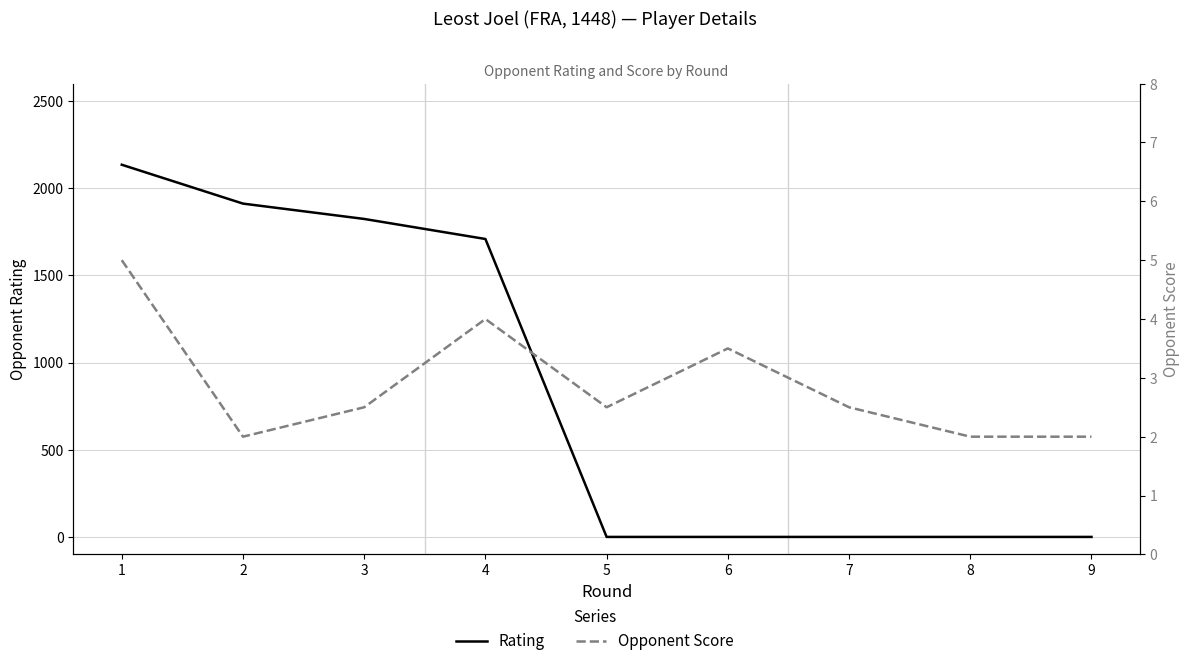

The Opponent Score series shows 1.4 at 3. True or false?

False